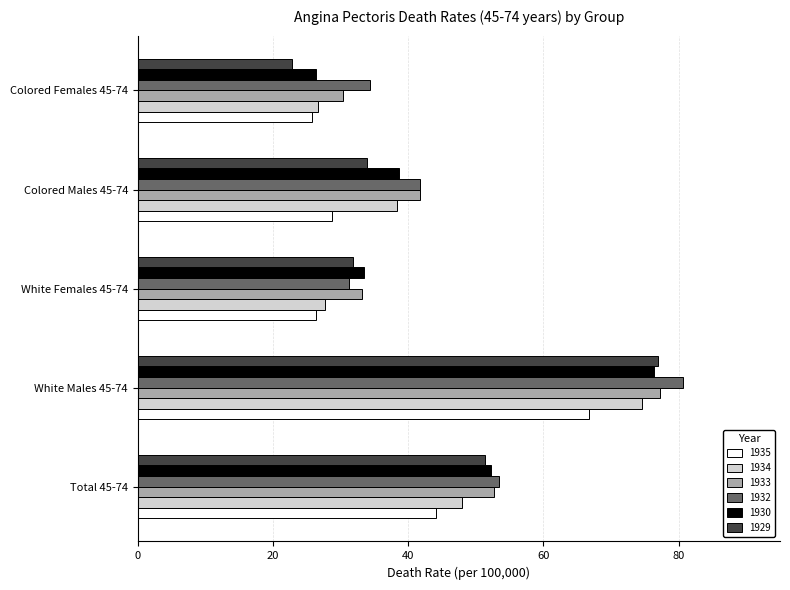

Is it true that 1935 equals 18.2 at White Females 45-74?

False